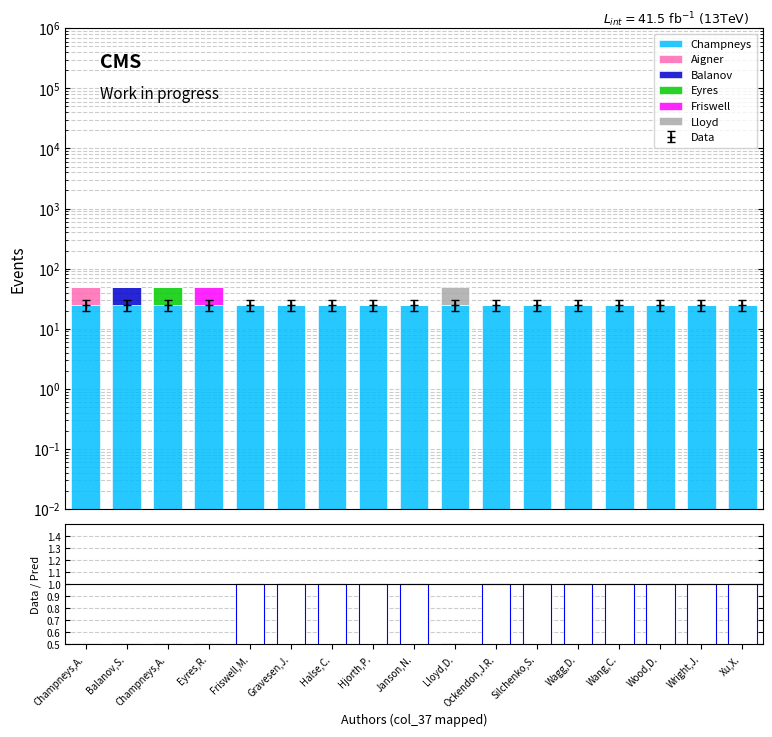

Which has a higher value, Halse,C. or Janson,N.?

Halse,C.